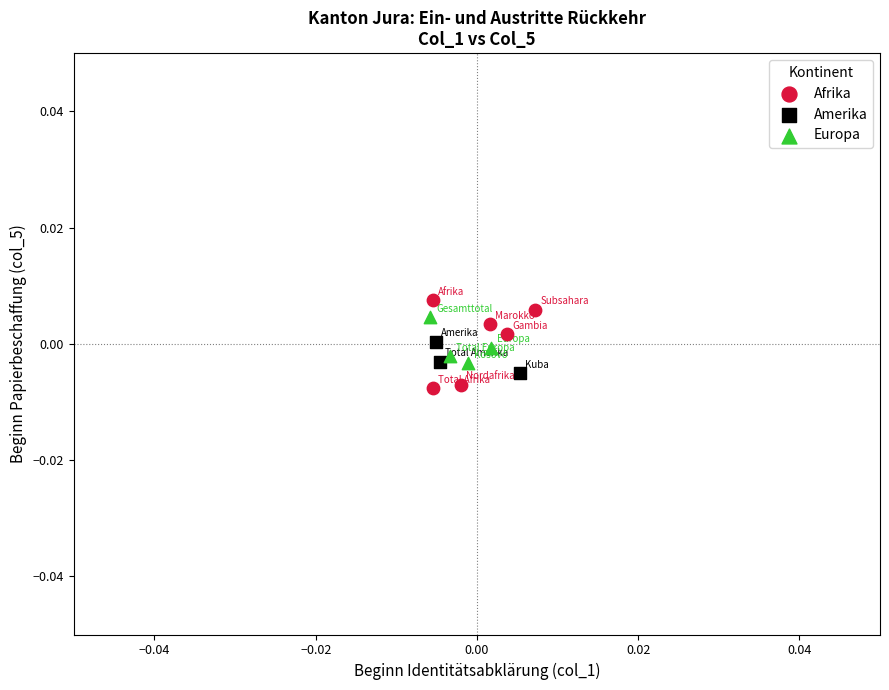

Which series has the largest Y range (max minus min)?

Afrika